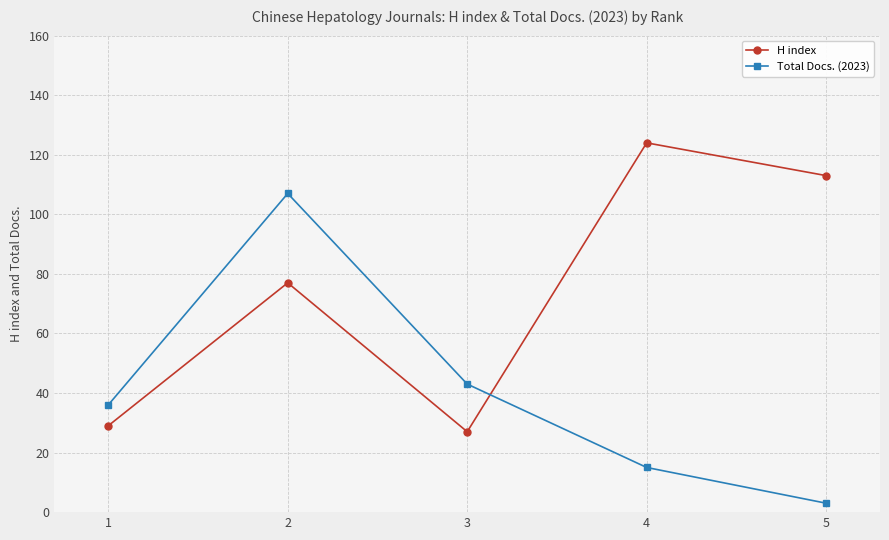

How many lines are shown in the chart?

2